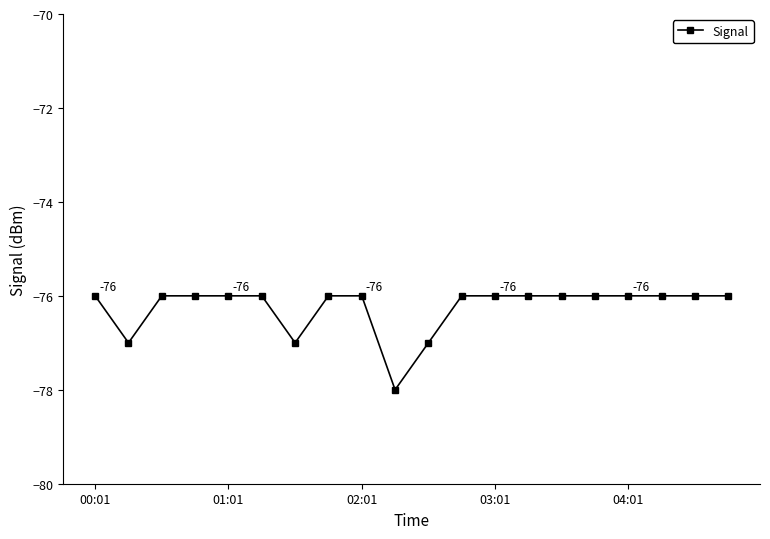

How many distinct data groups are displayed?

1